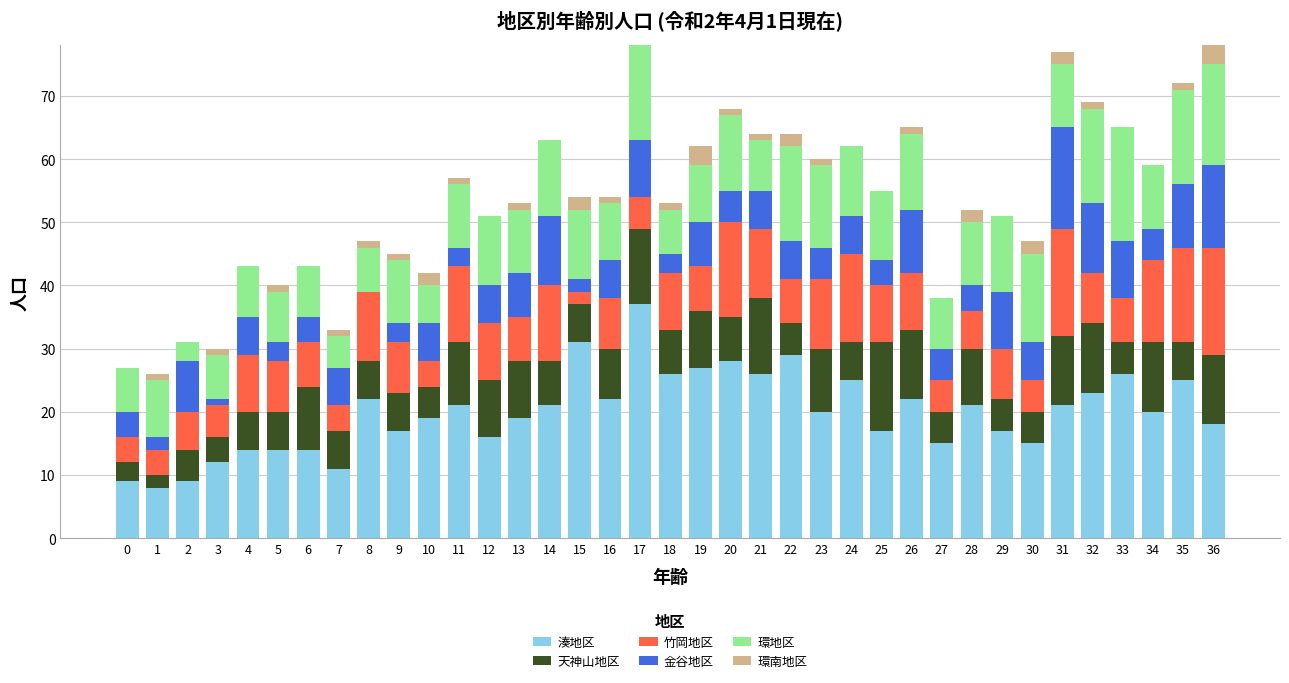

Is it true that 湊地区 equals 17 at 25?

True